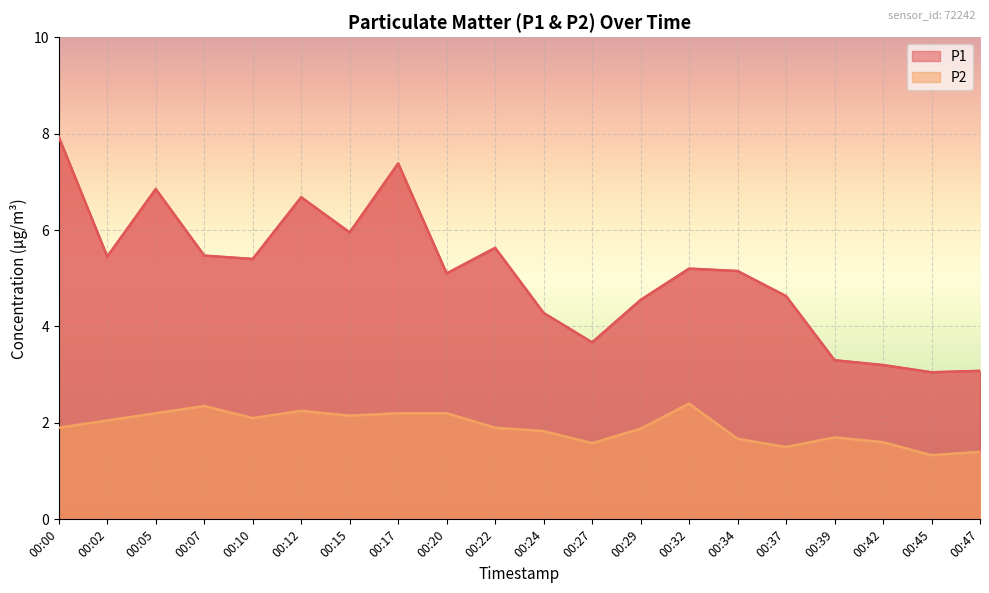

What is the sum of the P1 values at 00:10 and 00:15?

11.4